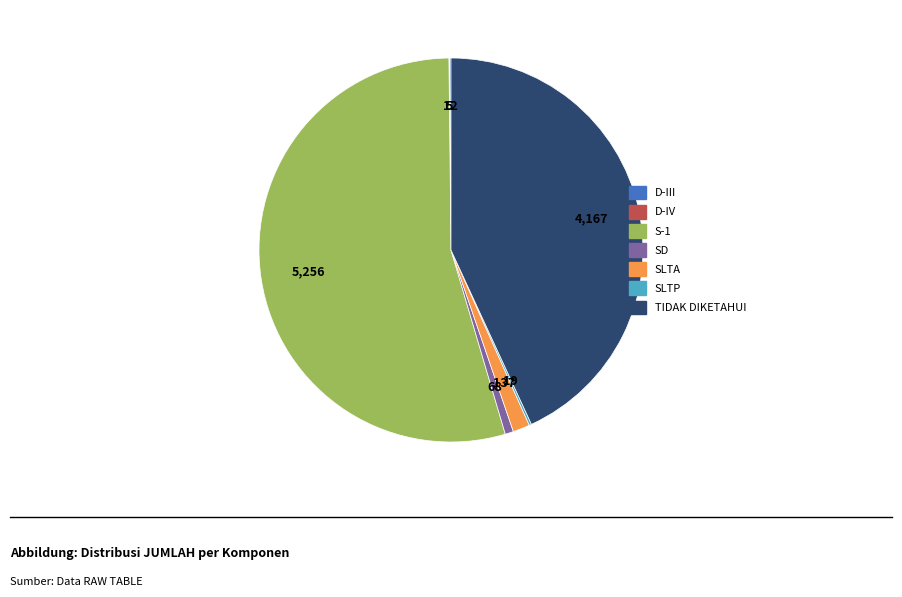

True or false: SD accounts for 7% of the total.

False